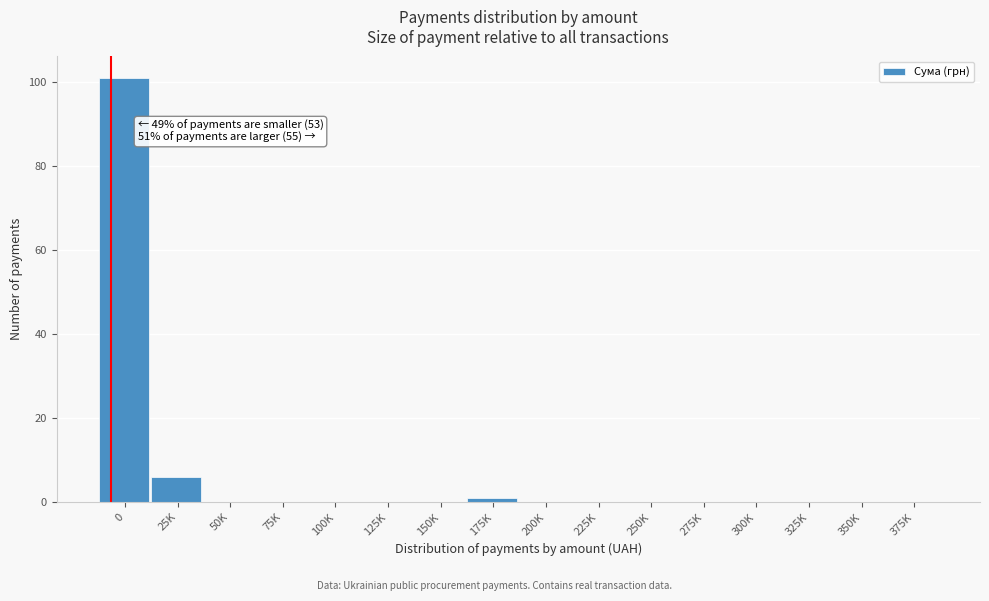

Reading left to right, transcribe all the data shown in this chart.

0=101	25K=6	50K=0	75K=0	100K=0	125K=0	150K=0	175K=1	200K=0	225K=0	250K=0	275K=0	300K=0	325K=0	350K=0	375K=0